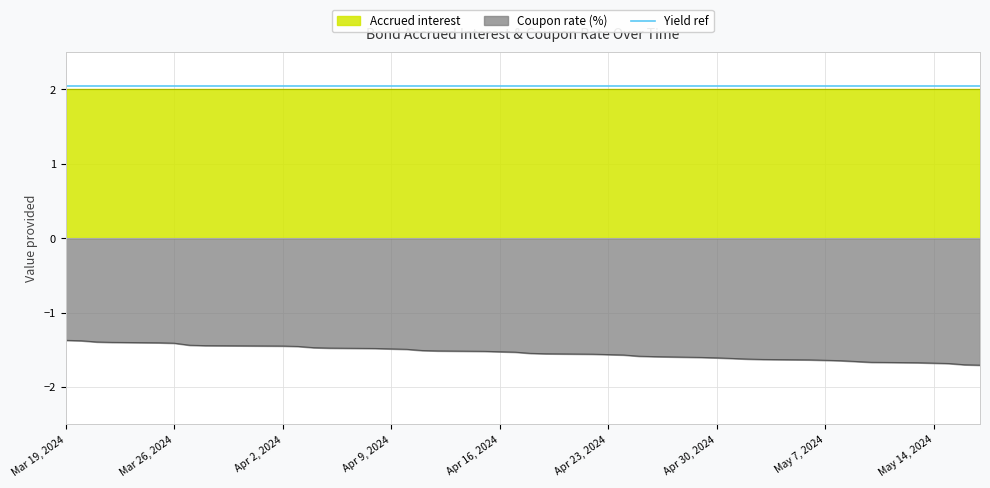

Is it true that Accrued interest equals -1.9 at Mar 19, 2024?

False